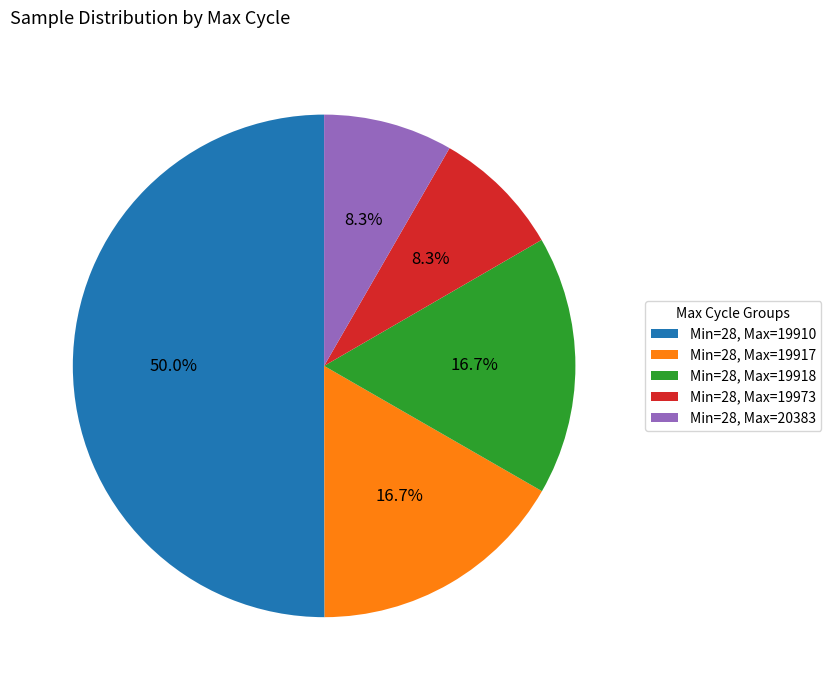

What percentage is NOT represented by Min=28, Max=19917?

83.3%